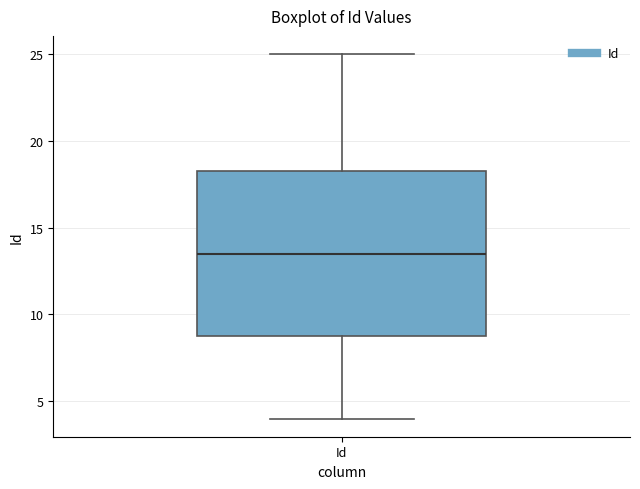

Transcribe this box plot: give where the median line is, the range the box spans, and where the two whiskers end, as read against the y-axis. The values are not printed on the chart, so give them approximately, as read against the axis.

median 13.5, box 9.0 to 18.5, whiskers 4.0 to 25.0